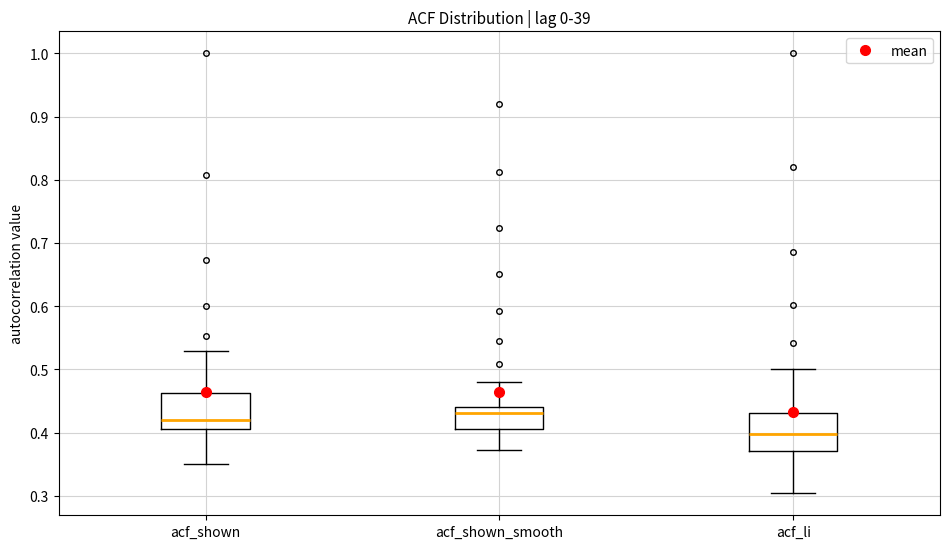

Which box has the lowest median line?

acf_li